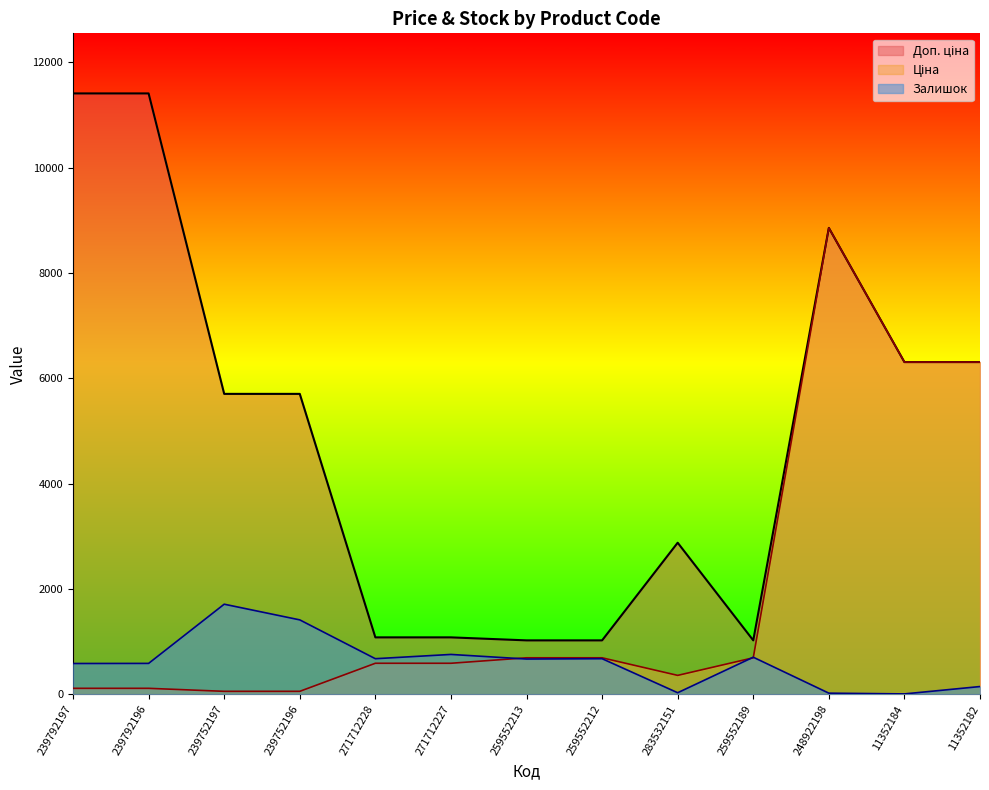

What is the total value across all series at 239752196?

7175.8